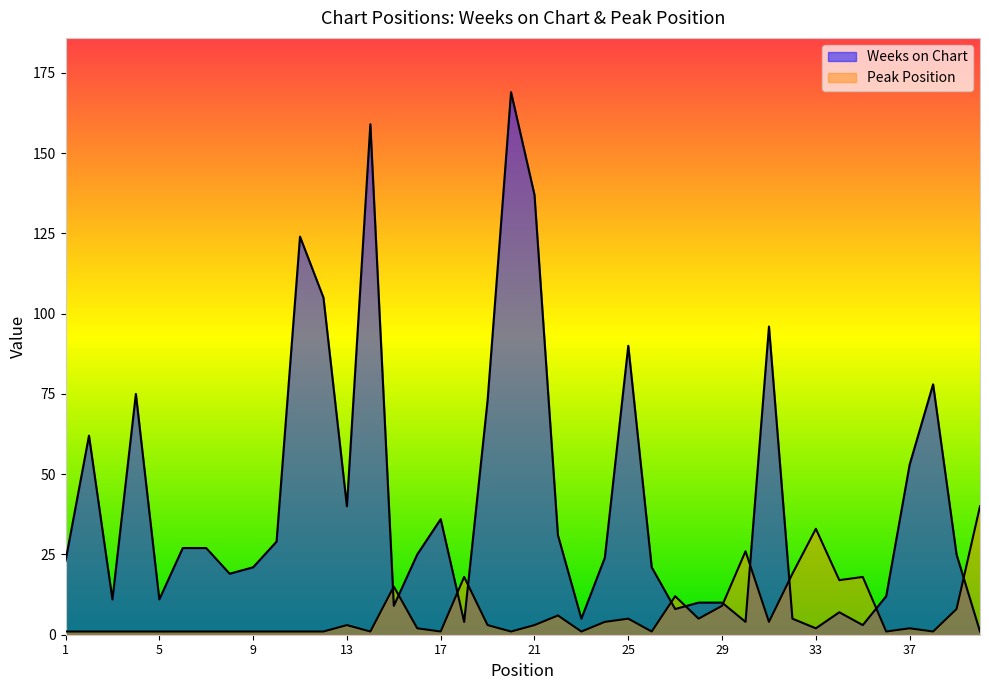

What is the maximum value shown in the chart?

169